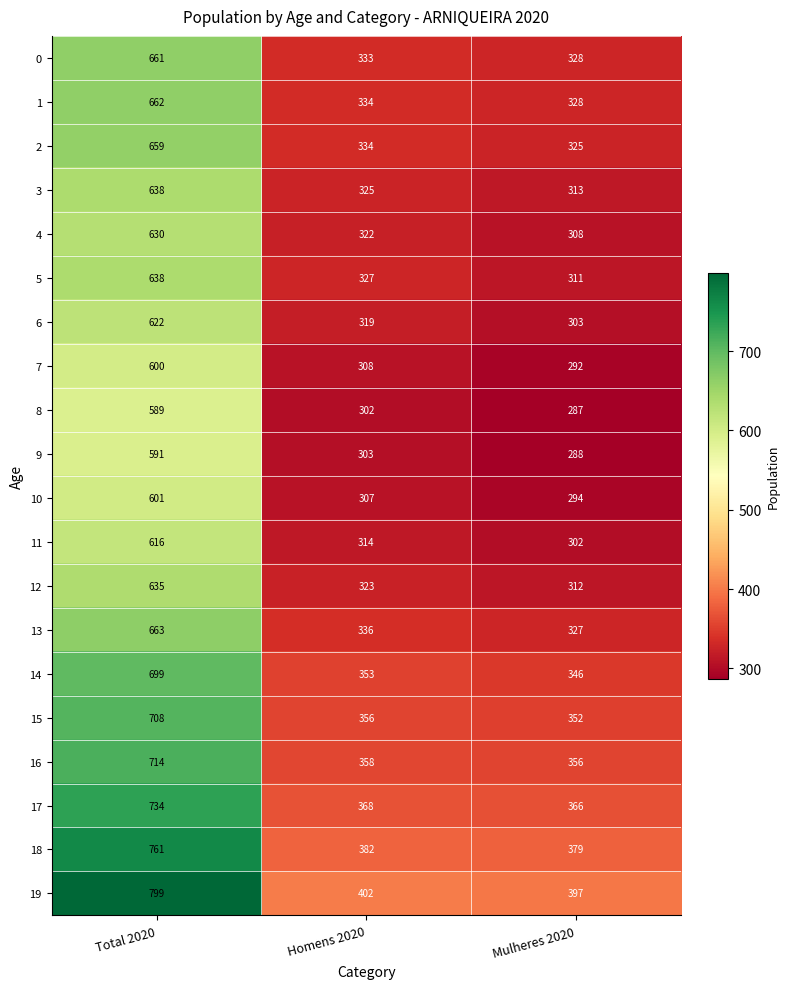

How many distinct data groups are displayed?

20